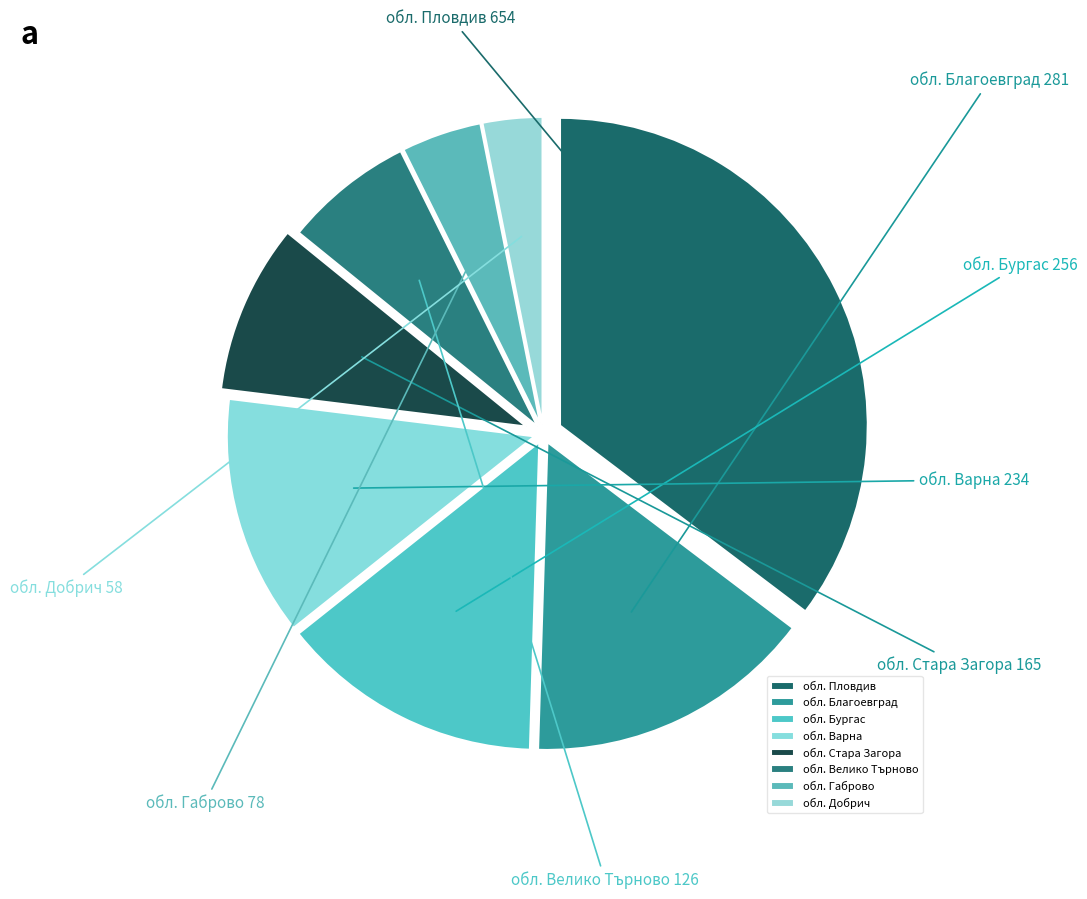

Which category has the smallest portion of the pie?

обл. Добрич